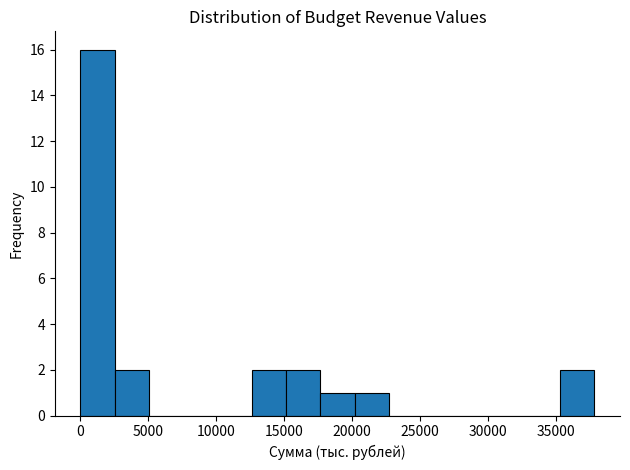

Which range on the x-axis has the tallest bar?

0 to 2500